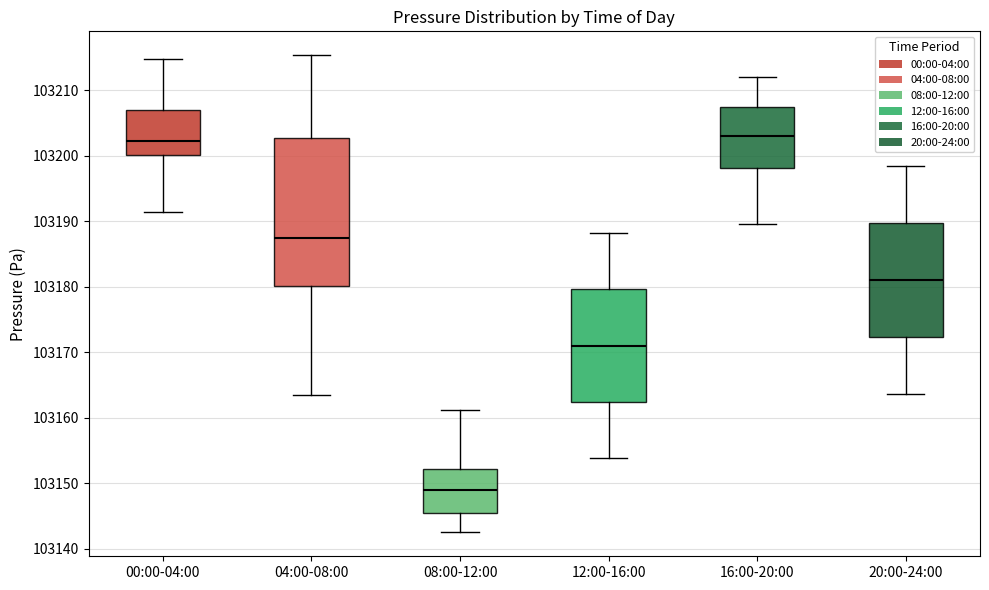

Reading left to right, read every box against the y-axis: the position of its median line, the range the box covers, and the ends of its whiskers. The values are not printed on the chart, so give them approximately, as read against the axis.

00:00-04:00: median 103202, box 103200 to 103207, whiskers 103191 to 103215
04:00-08:00: median 103188, box 103180 to 103203, whiskers 103163 to 103215
08:00-12:00: median 103149, box 103145 to 103152, whiskers 103142 to 103161
12:00-16:00: median 103171, box 103162 to 103180, whiskers 103154 to 103188
16:00-20:00: median 103203, box 103198 to 103207, whiskers 103190 to 103212
20:00-24:00: median 103181, box 103172 to 103190, whiskers 103164 to 103198